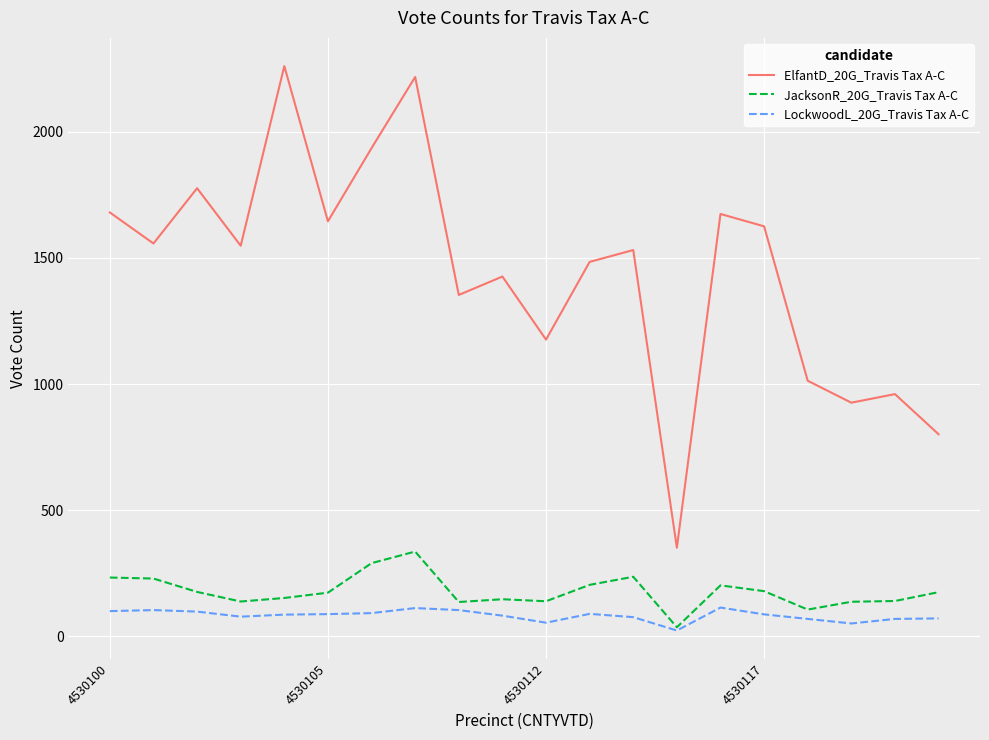

How many categories are shown in the chart?

20